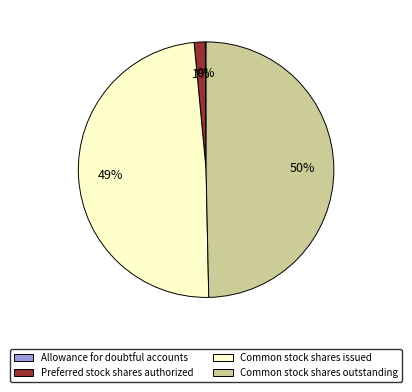

Does Preferred stock shares authorized represent more than half of the total?

No